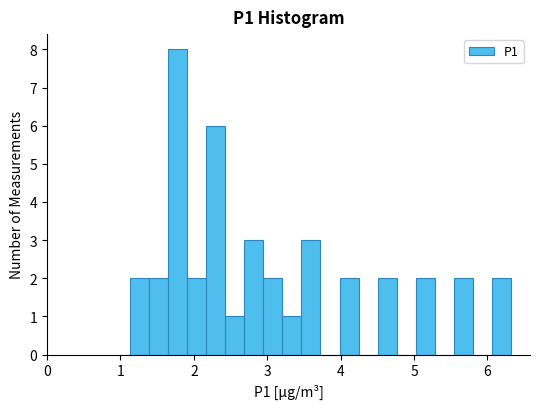

Read against the x-axis, roughly where is the centre of the tallest bar?

1.8